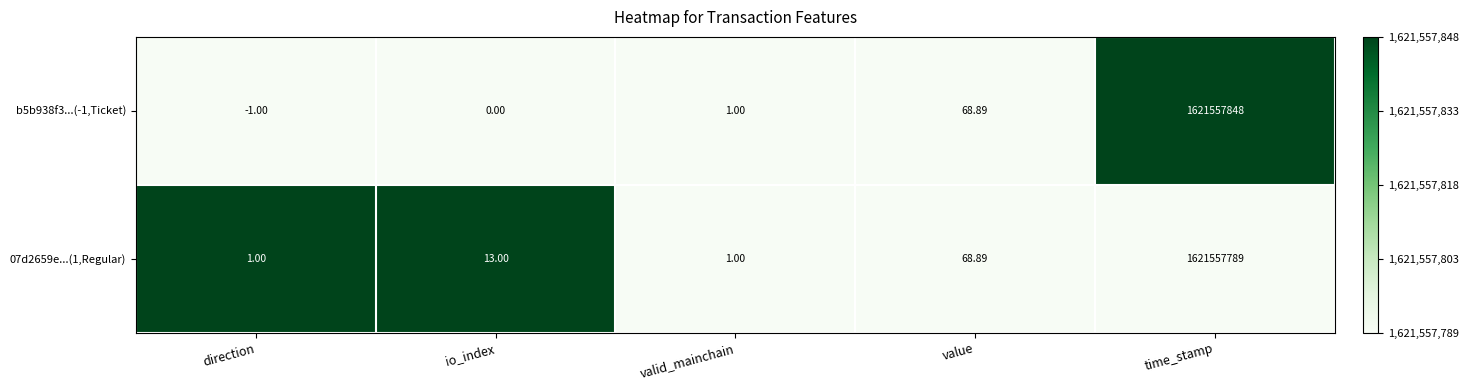

List the labels in order of b5b938f3...(-1,Ticket) value, largest first.

time_stamp, value, valid_mainchain, io_index, direction